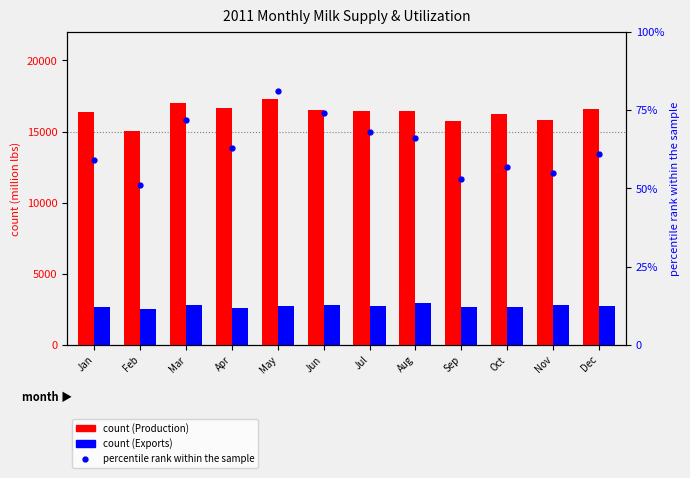

Between Dec and Sep, which is larger?

Dec